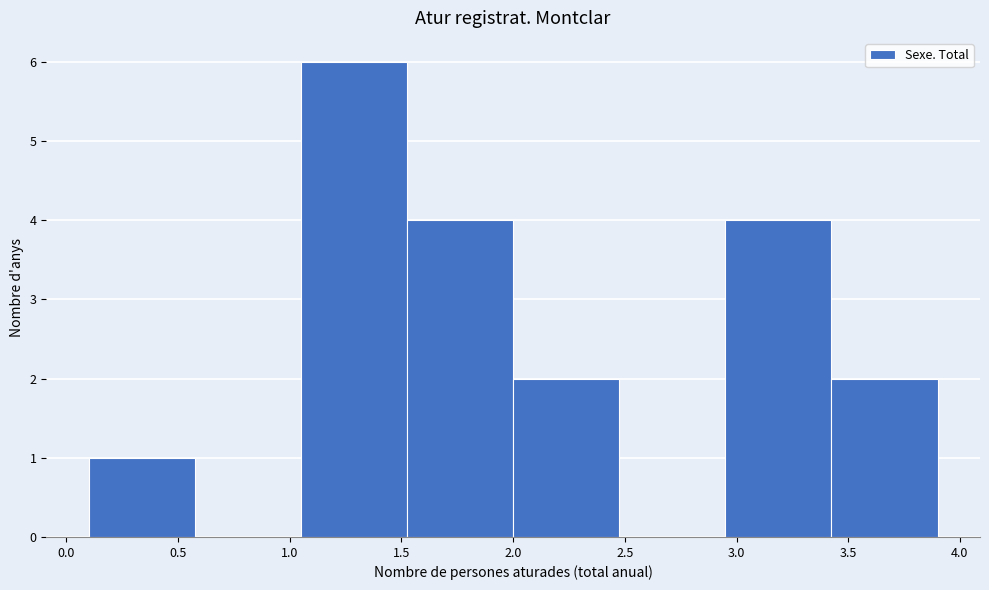

What is the height of the bar covering 1.050 to 1.525 on the x-axis? Neither the bar edges nor the heights are printed on the chart, so give them approximately, as read against the axes.

6